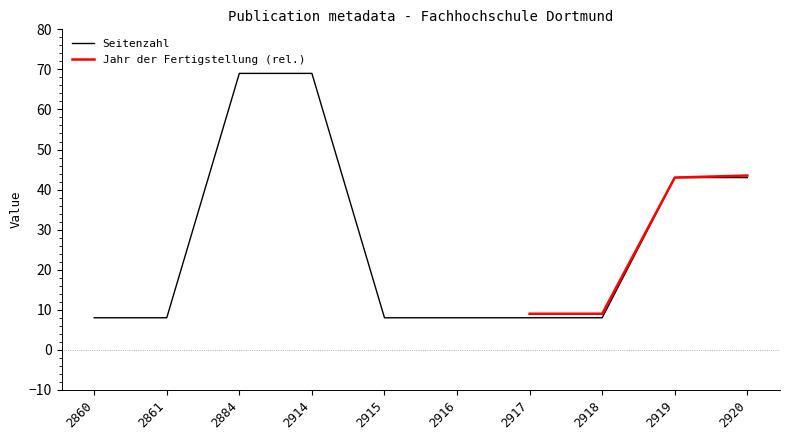

Approximately how many times larger is the value at 2916 compared to 2920?

0.2